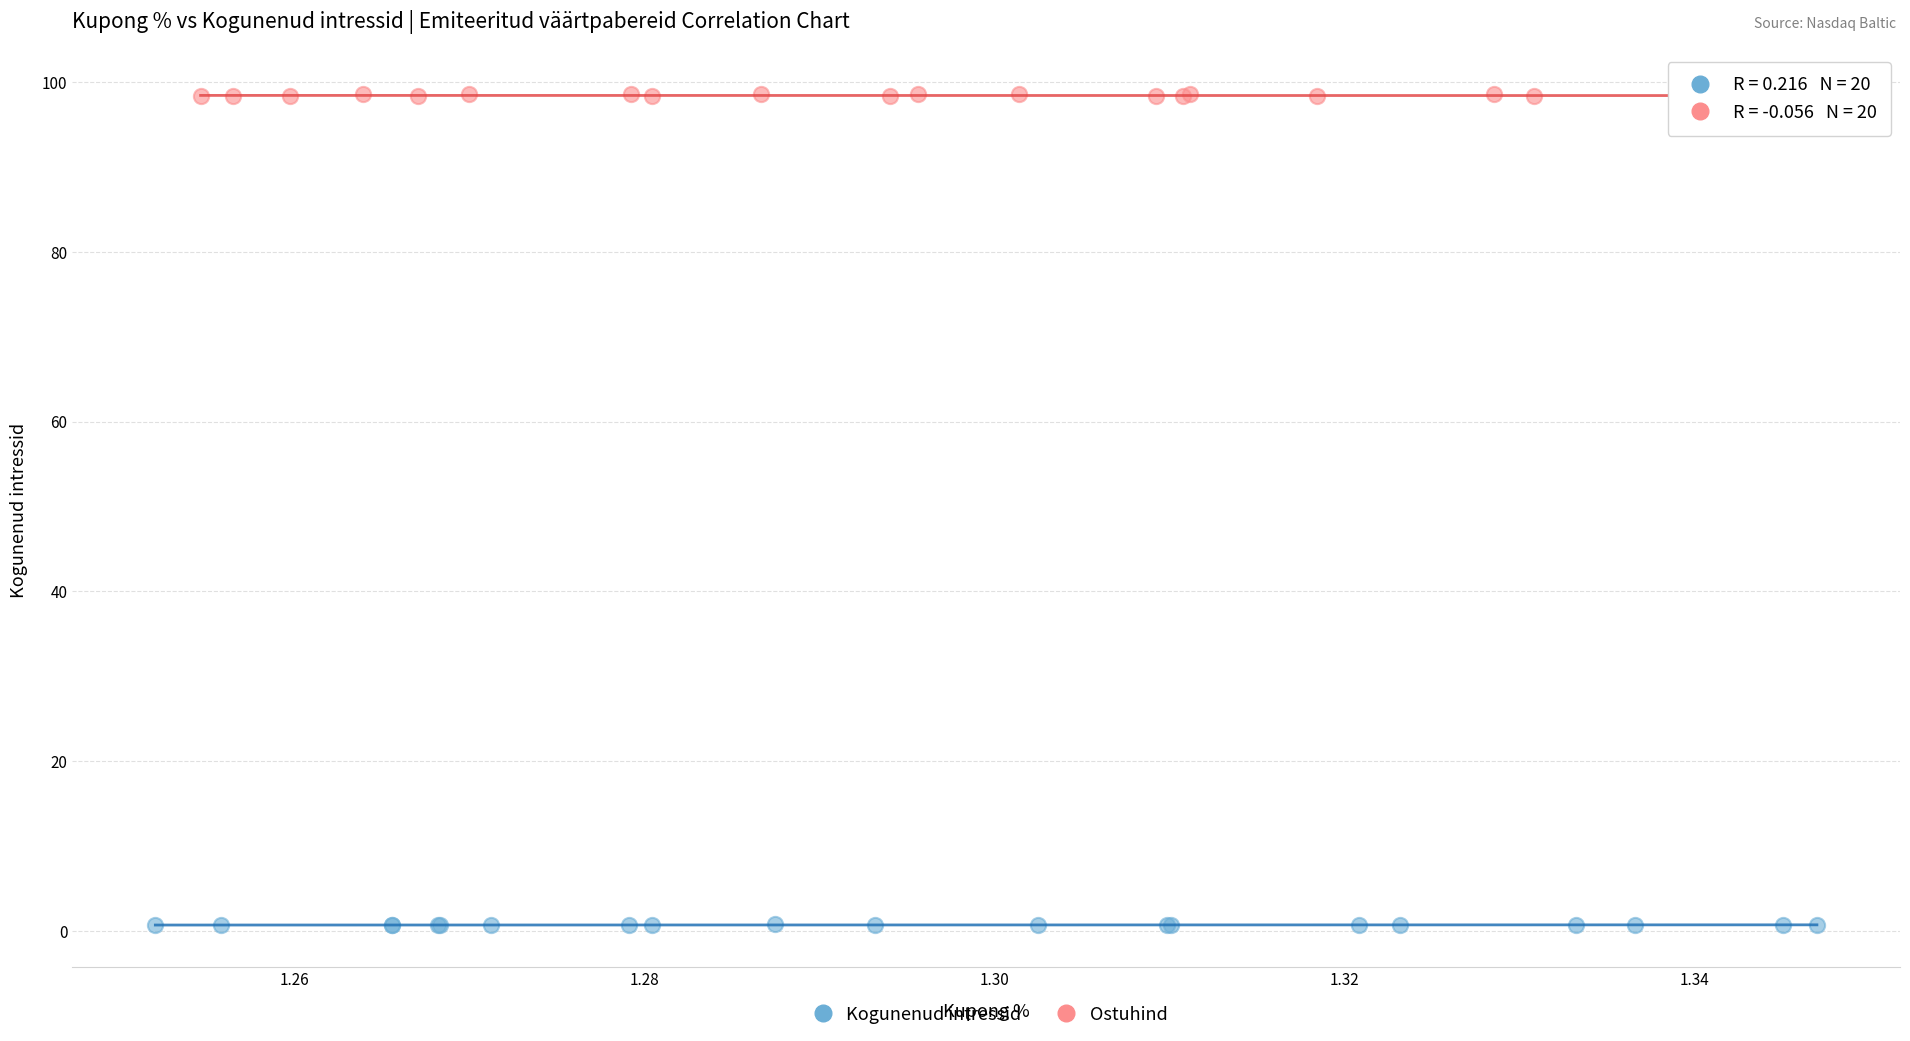

Which series contains the lowest Y value?

Kogunenud intressid